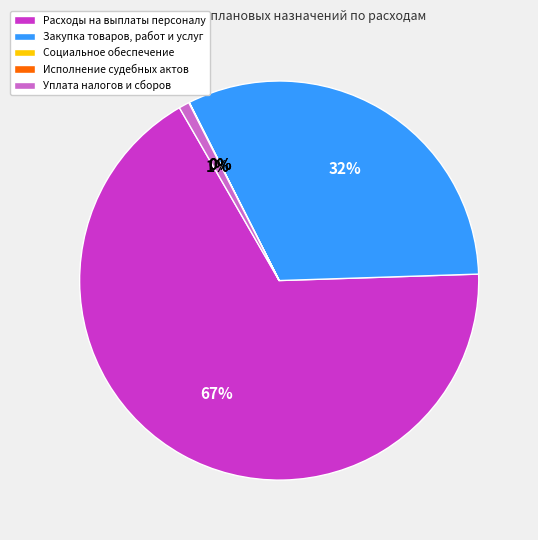

To the nearest percent, what is the average slice percentage?

20%